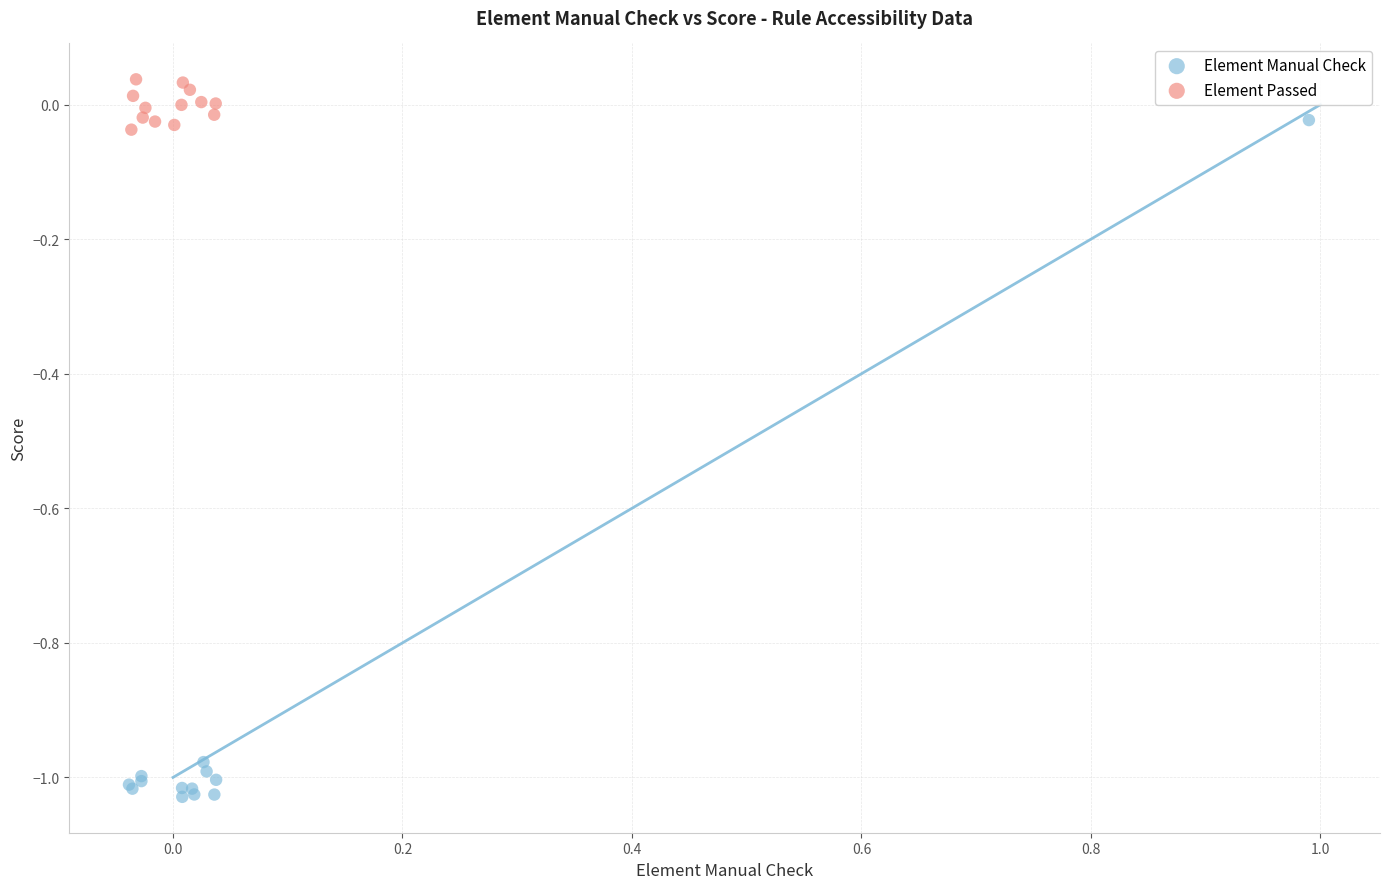

Which series reaches the maximum Y coordinate?

Element Passed